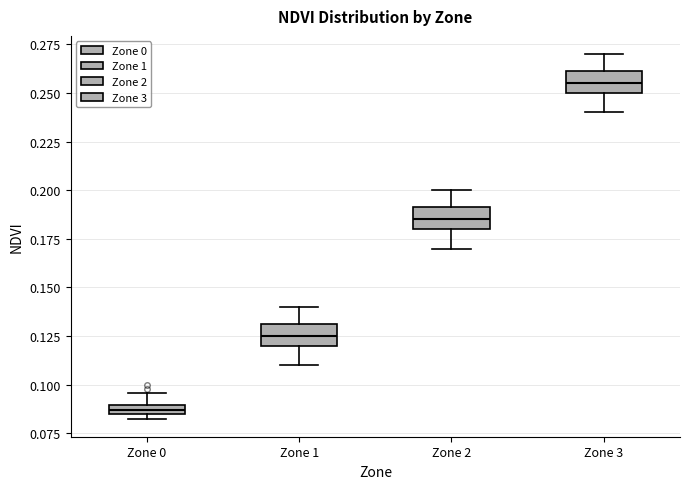

Where does the upper whisker of the box for Zone 3 end on the y-axis? The values are not printed on the chart, so give them approximately, as read against the axis.

0.270